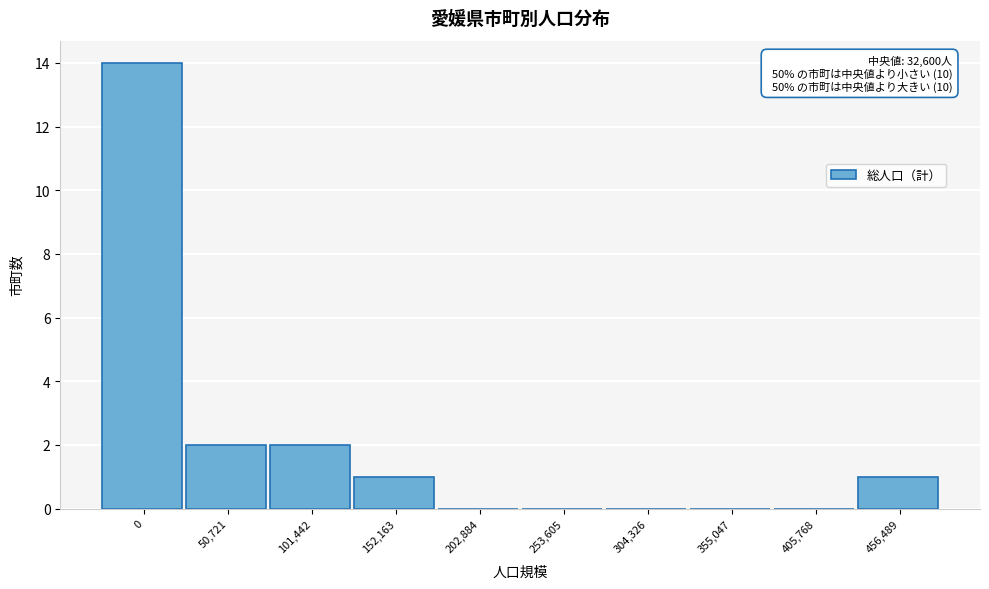

Reading left to right, list all the values displayed in this chart.

0=14	50,721=2	101,442=2	152,163=1	202,884=0	253,605=0	304,326=0	355,047=0	405,768=0	456,489=1